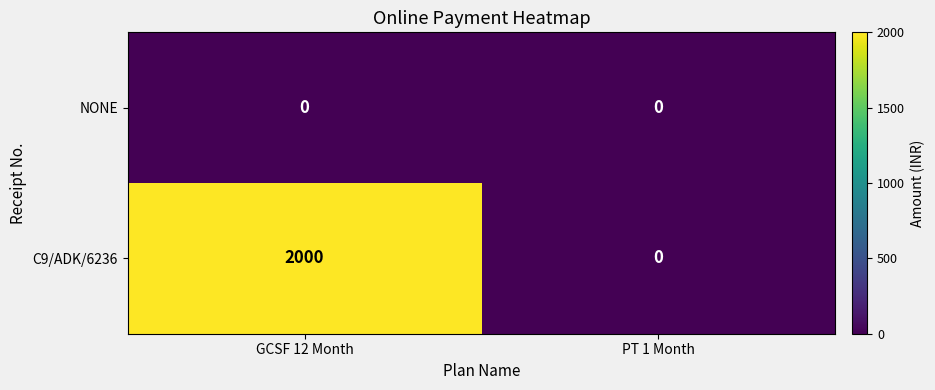

Reading left to right, what are all the values shown in this chart?

NONE: 0	0
C9/ADK/6236: 2000	0